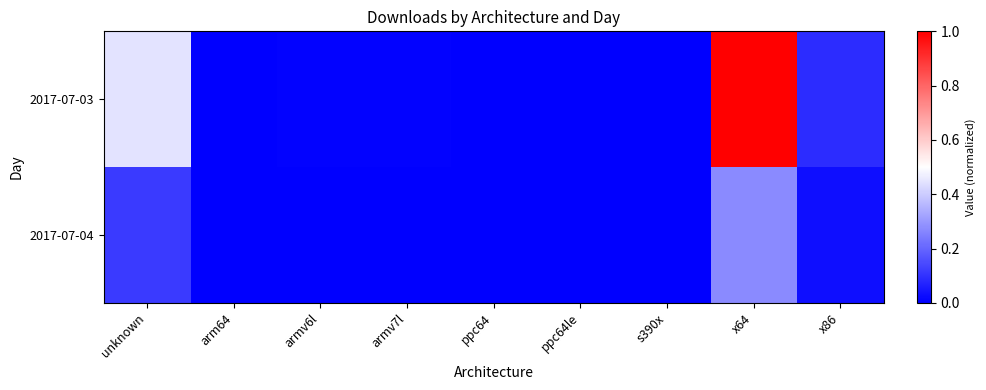

Which series has the largest range (max minus min)?

2017-07-03